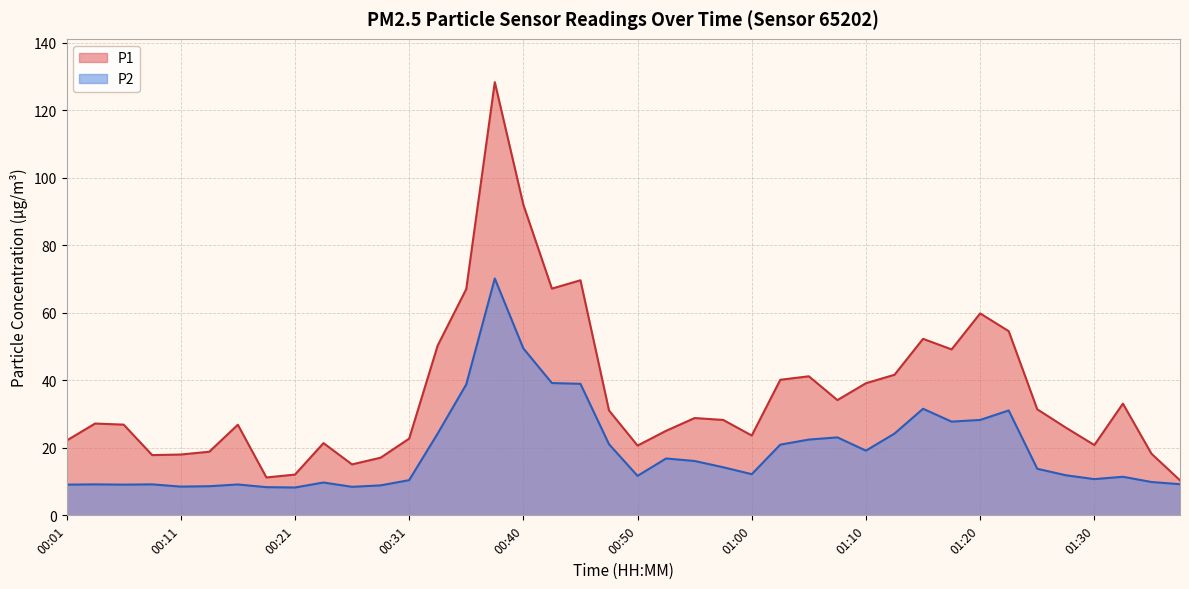

List the series in order of their peak value, highest first.

P1, P2